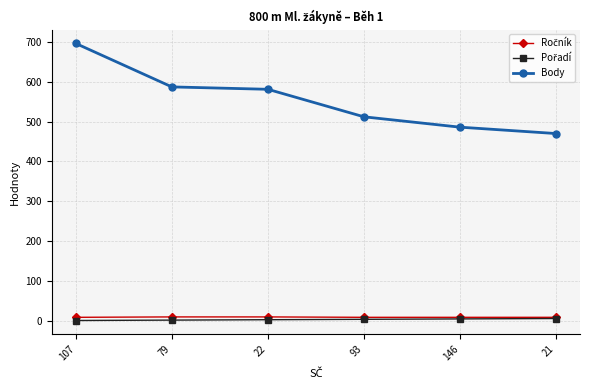

True or false: Body has a value of 587 at 79.

True